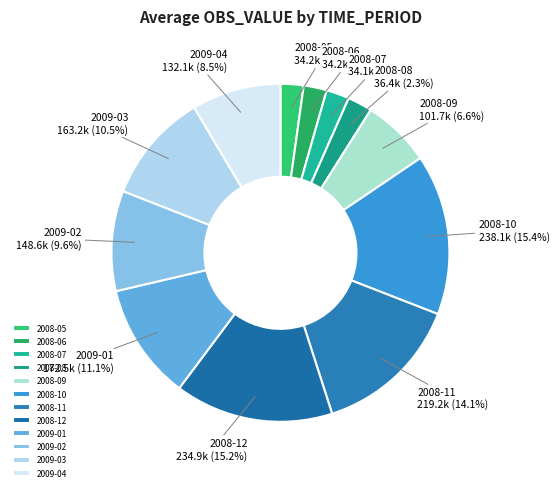

To the nearest percent, what is the average slice percentage?

8%